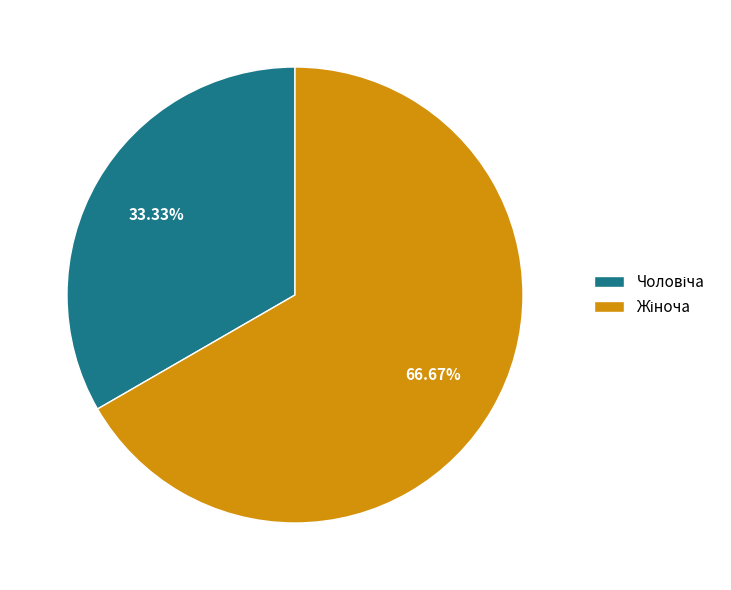

Does any single category account for the majority?

Yes